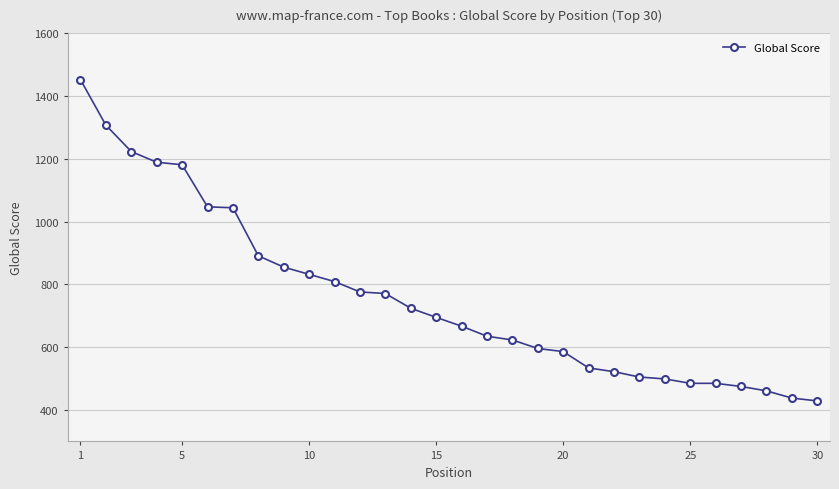

What is the minimum value shown in the chart?

429